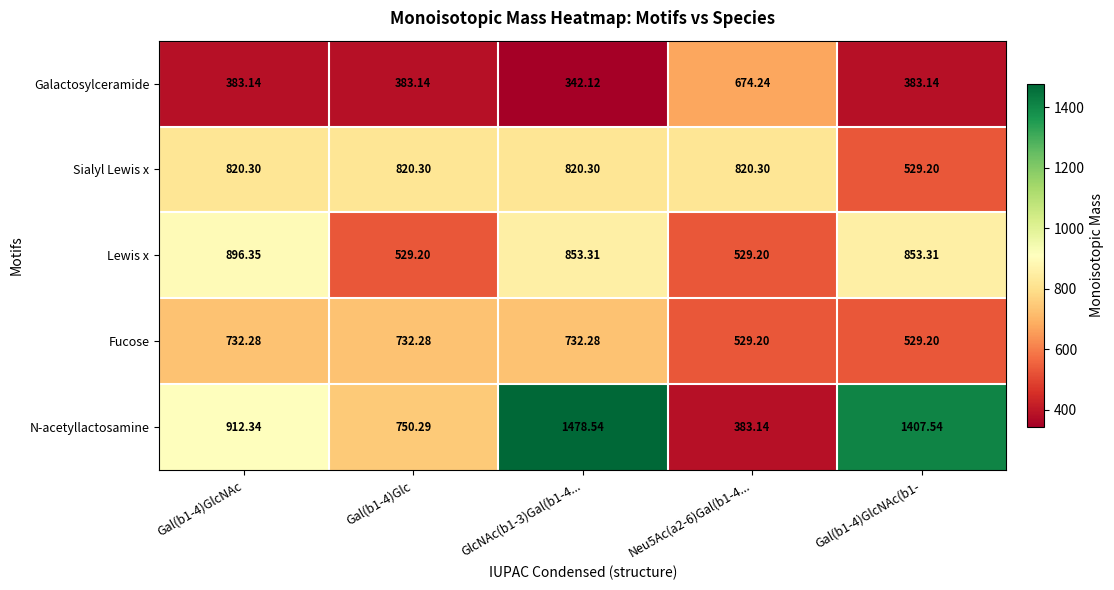

List the series in order of their peak value, highest first.

N-acetyllactosamine, Lewis x, Sialyl Lewis x, Fucose, Galactosylceramide